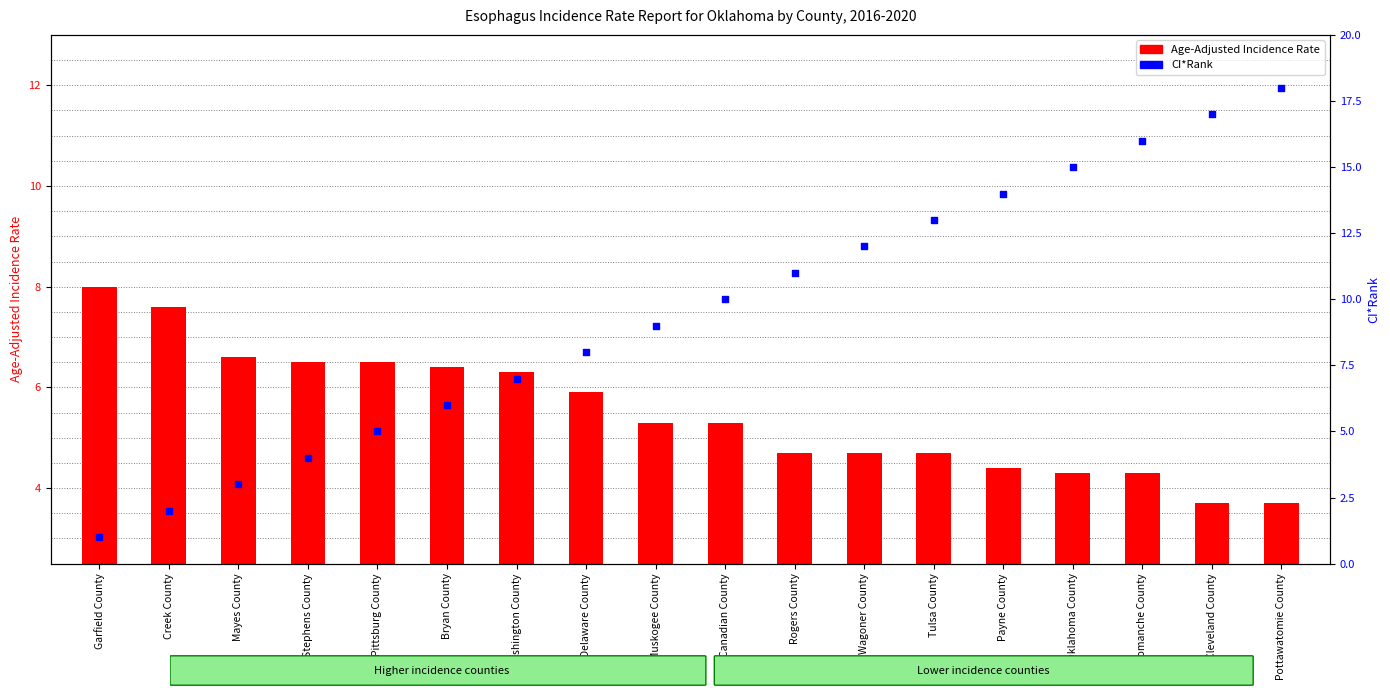

At how many categories does at least one series exceed 17?

1